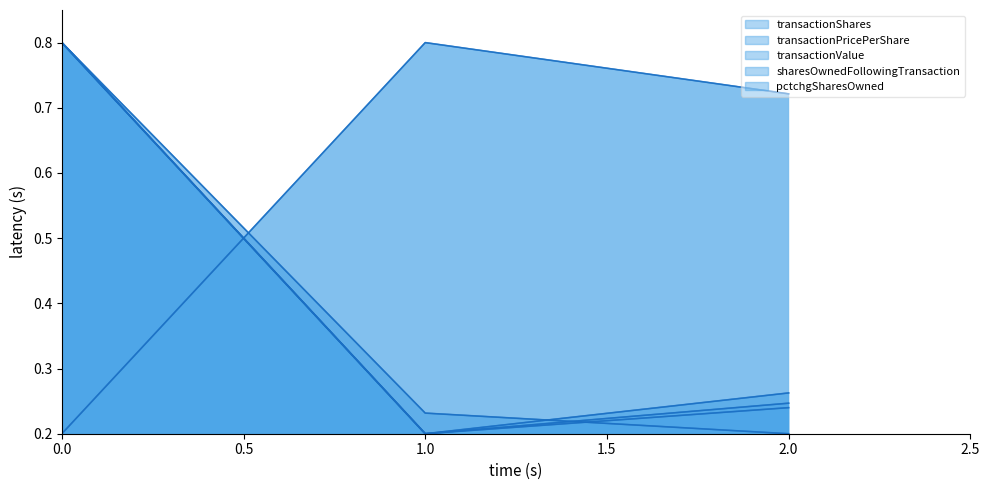

The transactionShares series shows 0.4 at 2003-11-12. True or false?

False